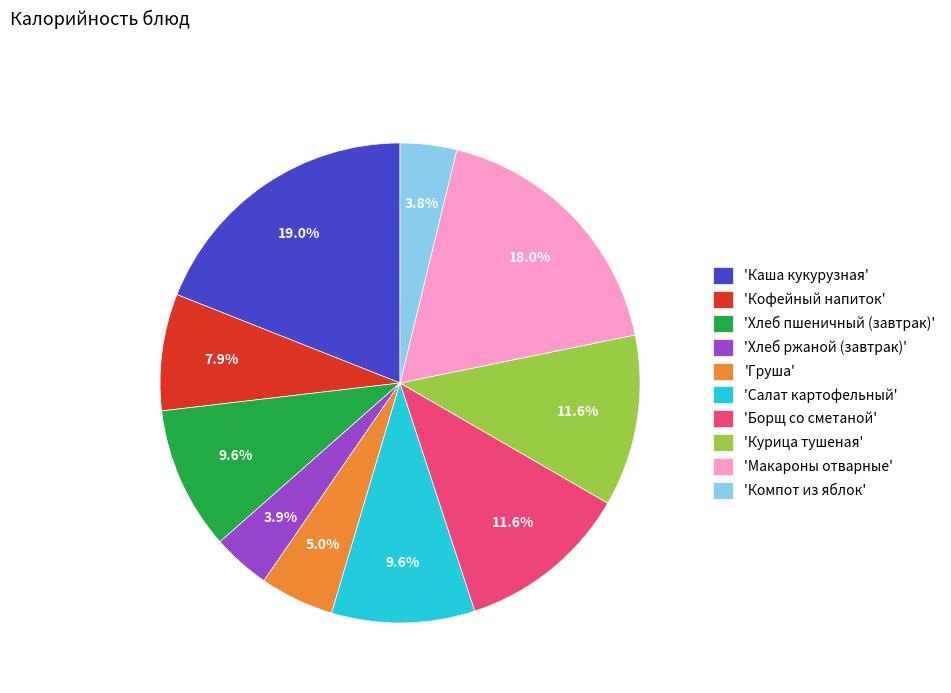

How many slices are in this pie chart?

10